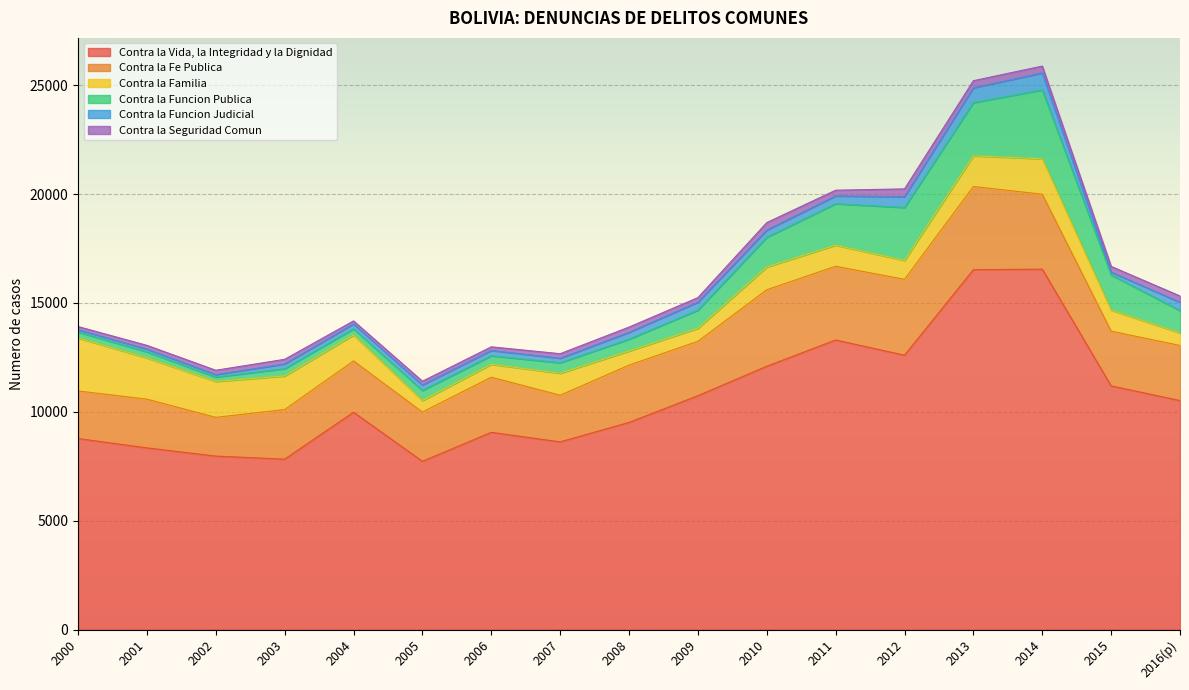

What is the label of the 4th point from the right?

2013